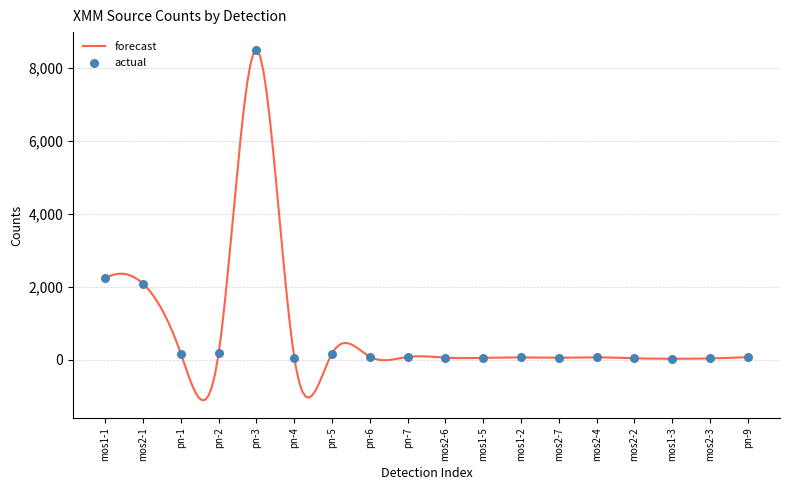

Which has a higher value, pn-6 or mos2-6?

pn-6